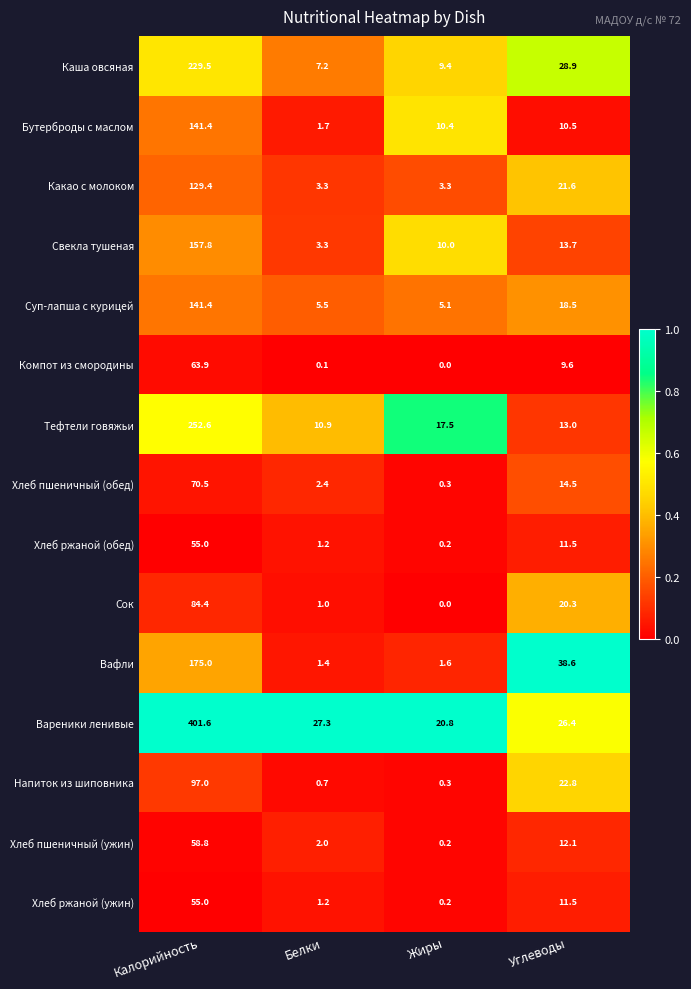

Count the number of categories in the chart.

4